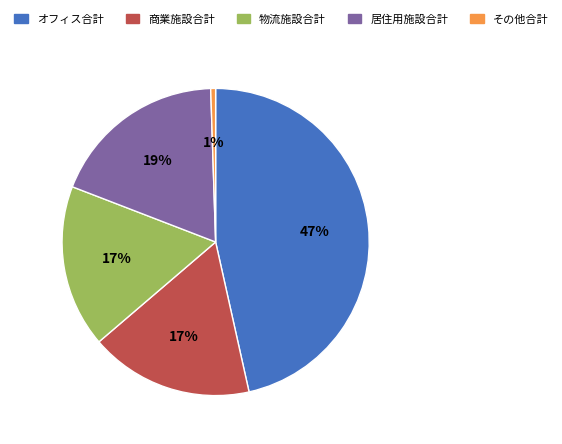

The オフィス合計 slice represents 47% of the pie. True or false?

True